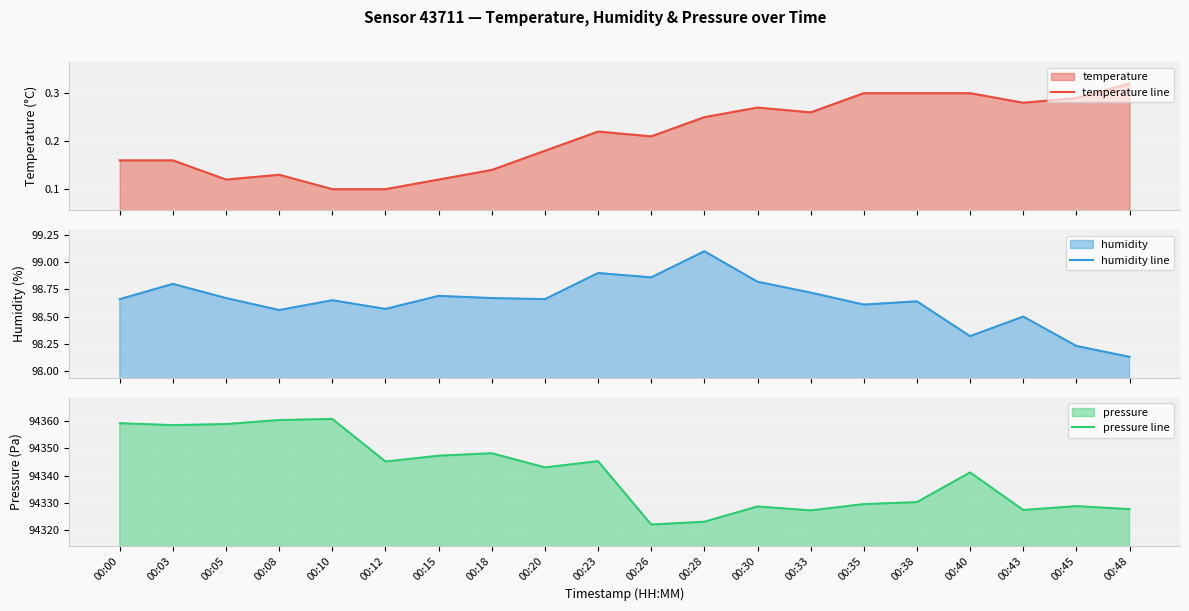

What is the total value across all series at 00:33?

94426.2